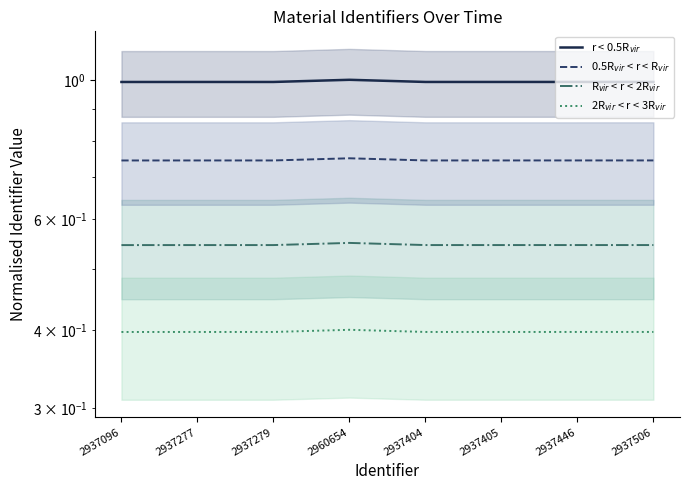

What is the label of the 7th point from the right?

2937277